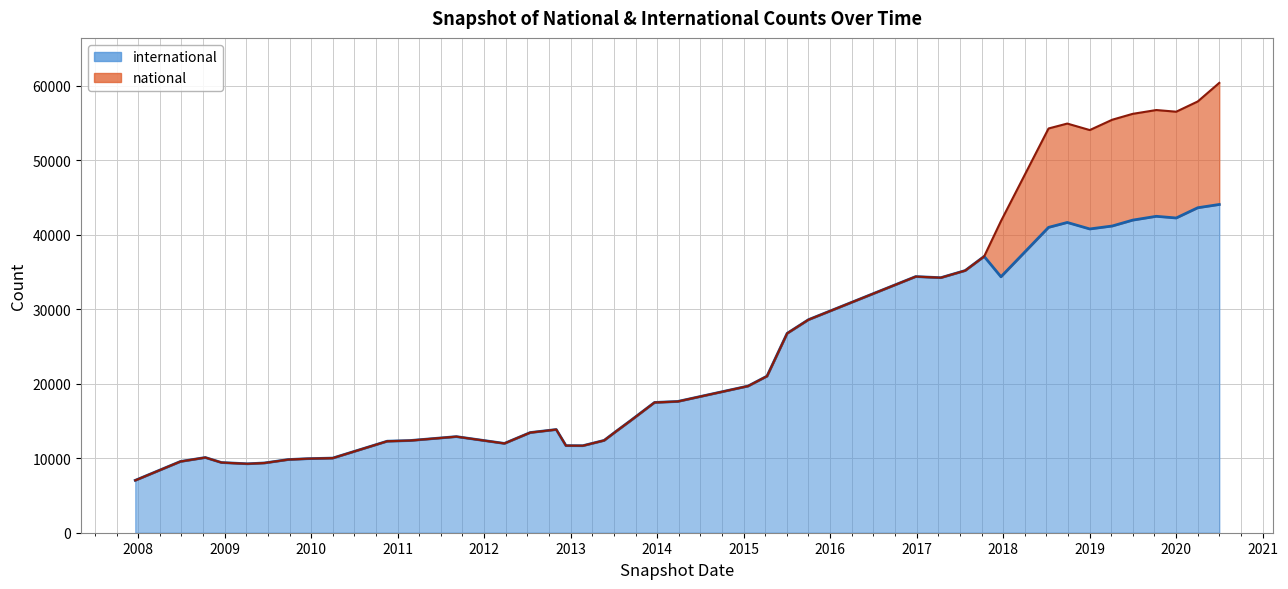

List the series in order of their peak value, lowest first.

national, international